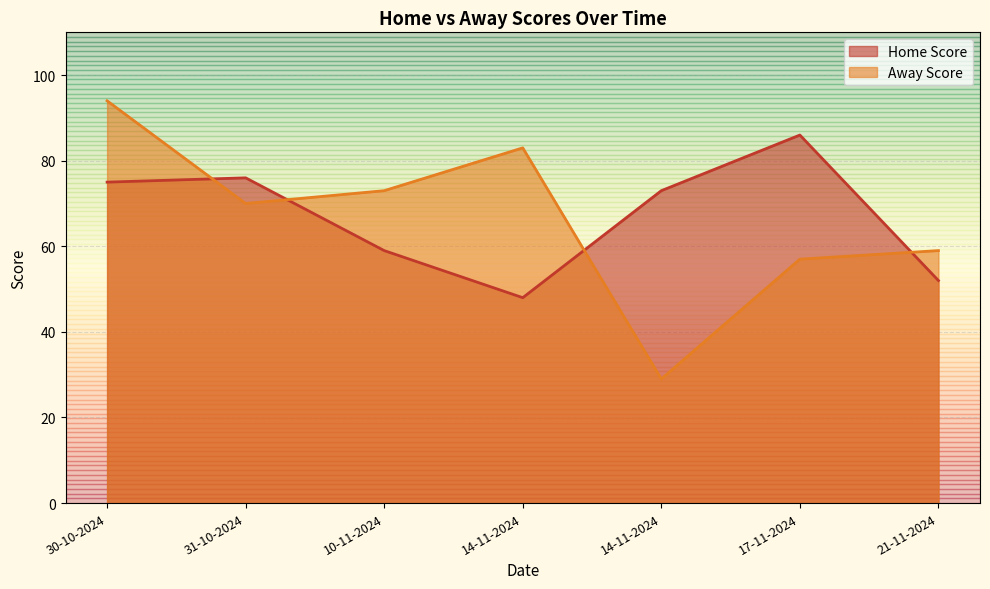

What is the value of the Home Score point at the 3rd from the left?

59